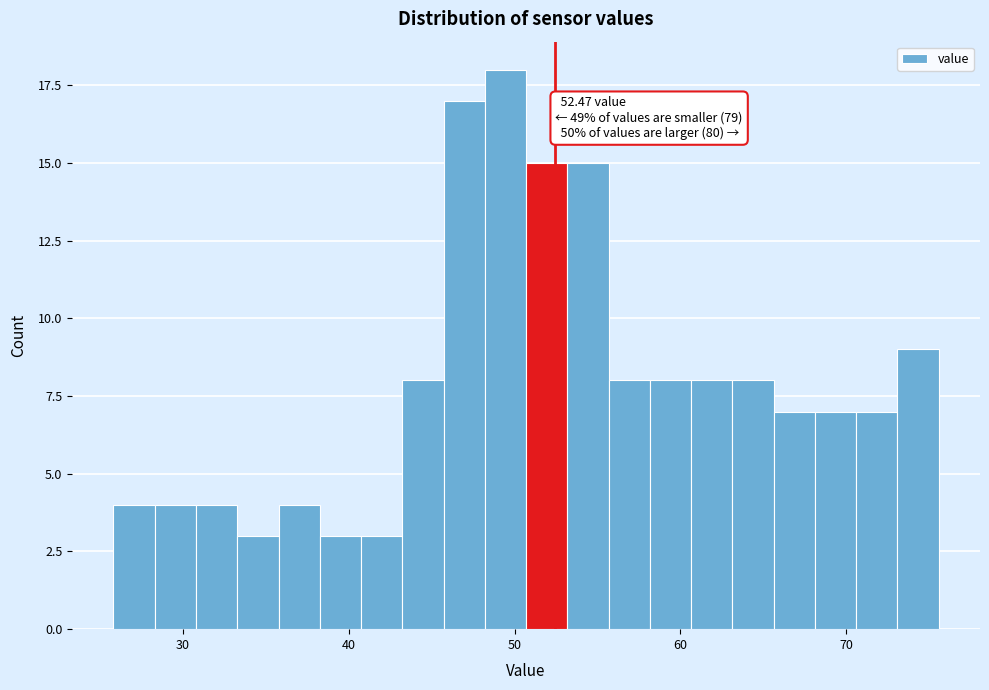

Around what value on the x-axis is the tallest bar? Give the approximate position of its centre, as read against the axis.

49